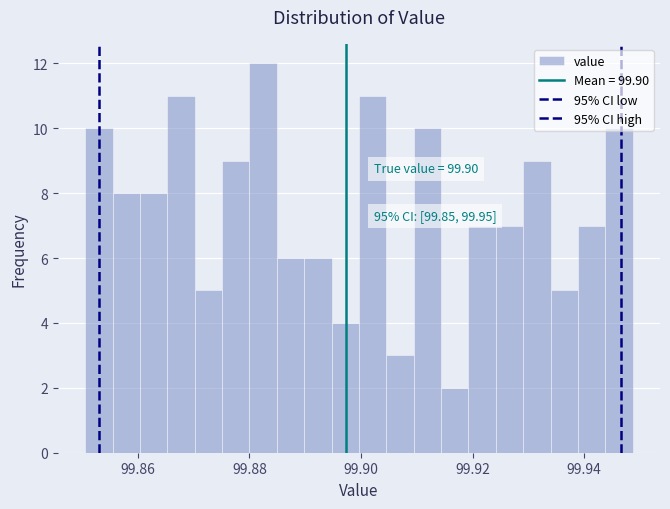

Around what value on the x-axis is the tallest bar? Give the approximate position of its centre, as read against the axis.

99.882